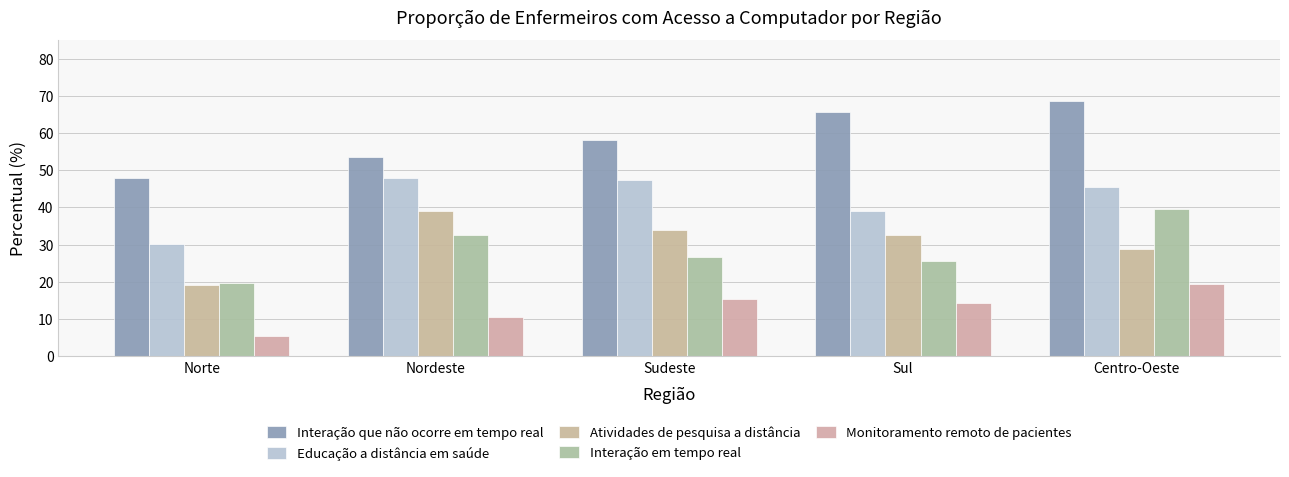

Is it true that Atividades de pesquisa a distância equals 28.7 at Centro-Oeste?

True